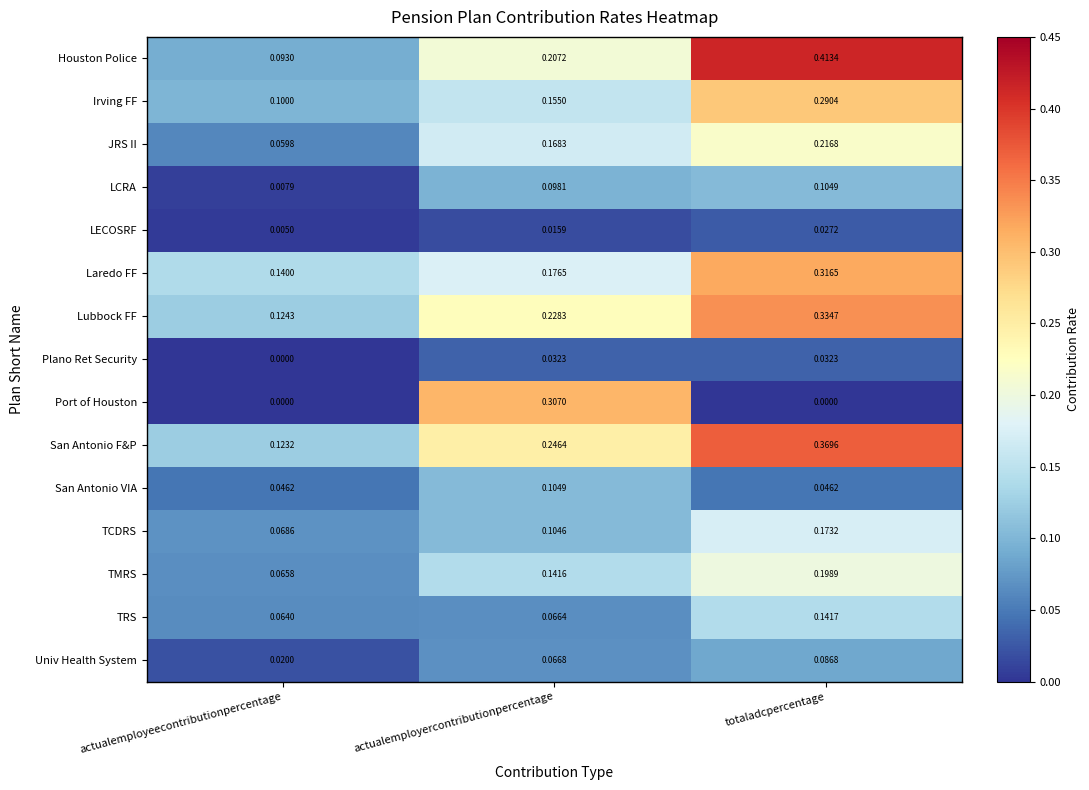

Between actualemployeecontributionpercentage and totaladcpercentage, which series saw the biggest shift?

Houston Police